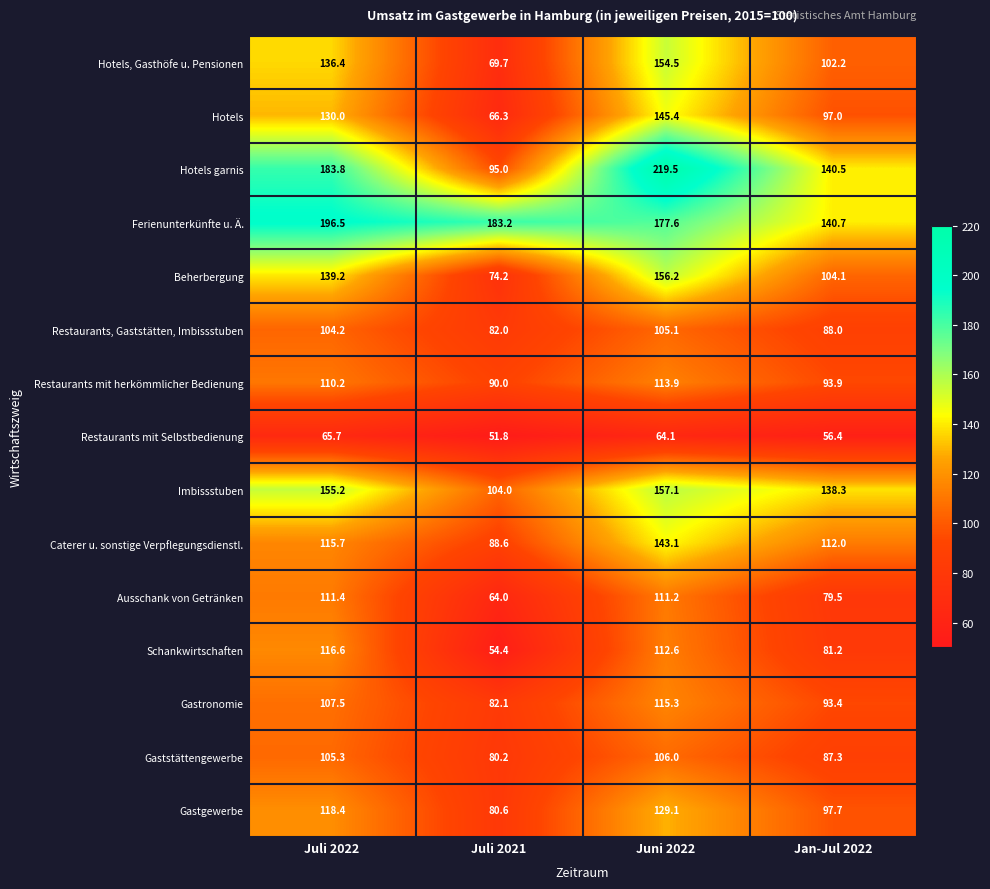

What is the difference between the maximum and minimum values in the Gaststättengewerbe series?

25.8